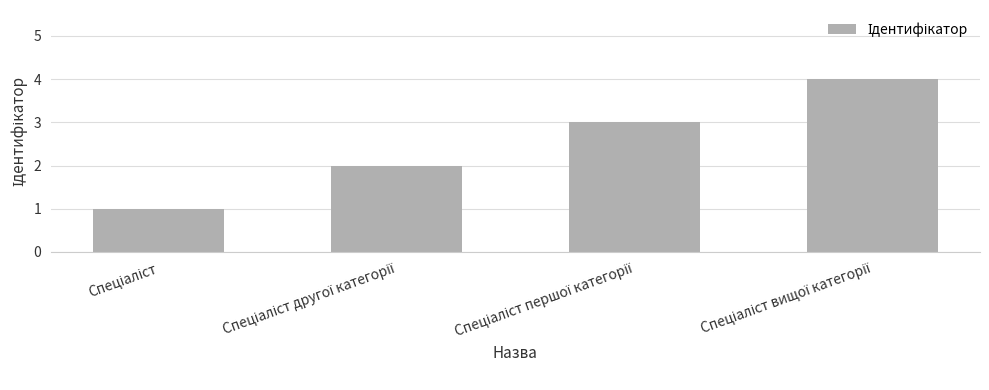

How many series are shown in this chart?

1